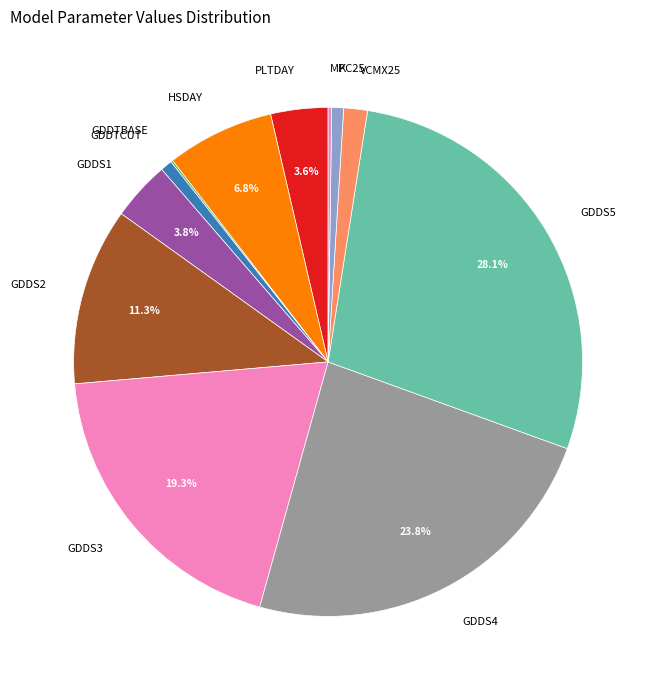

Between KC25 and GDDS1, which is larger?

GDDS1